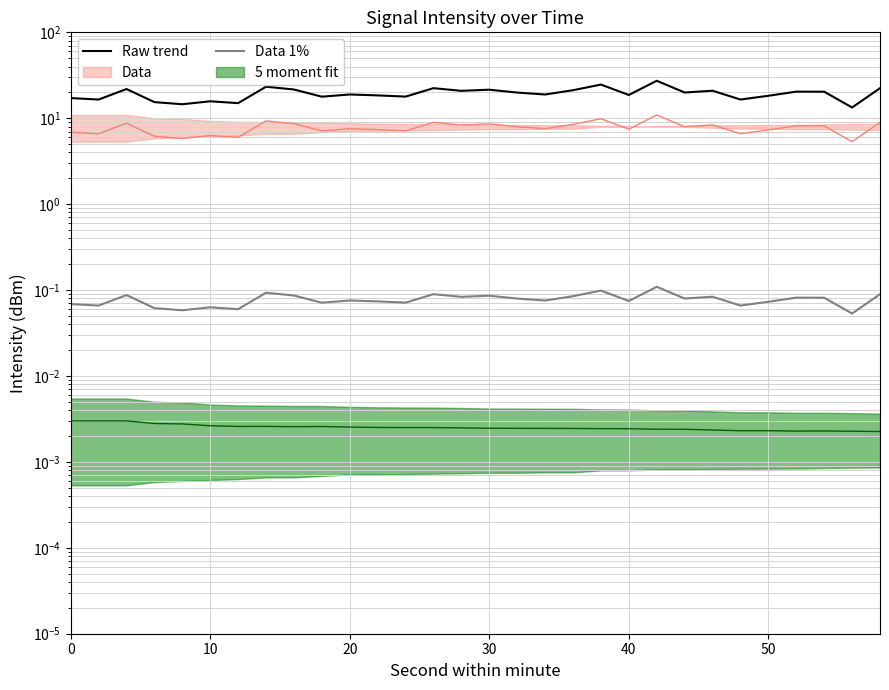

Does the chart display data point markers on the line(s)?

No